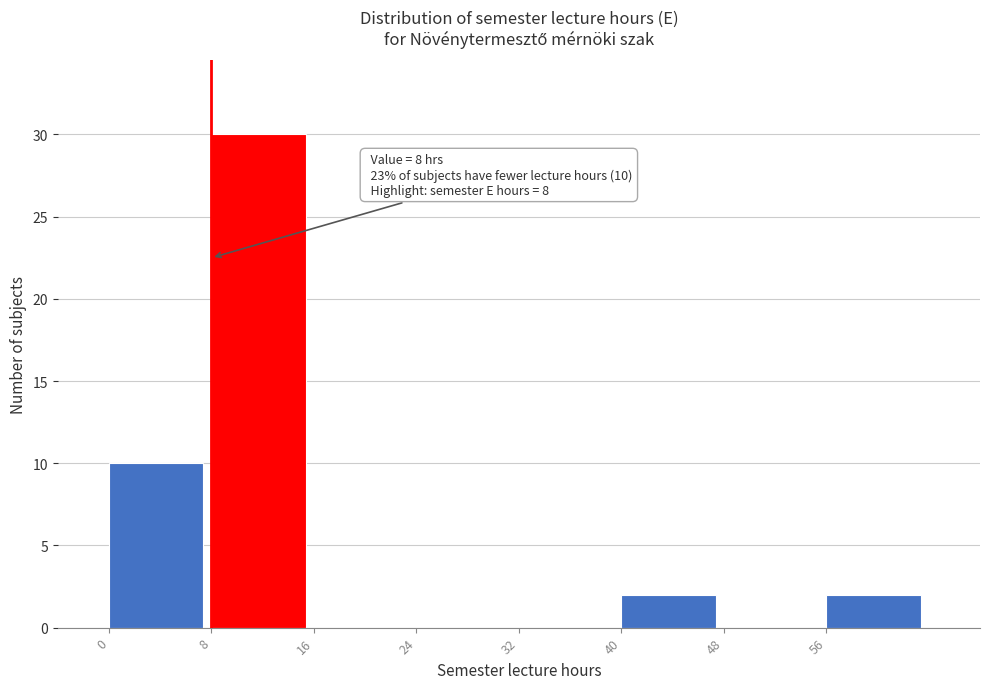

Over which range of the x-axis is the bar tallest?

8 to 16